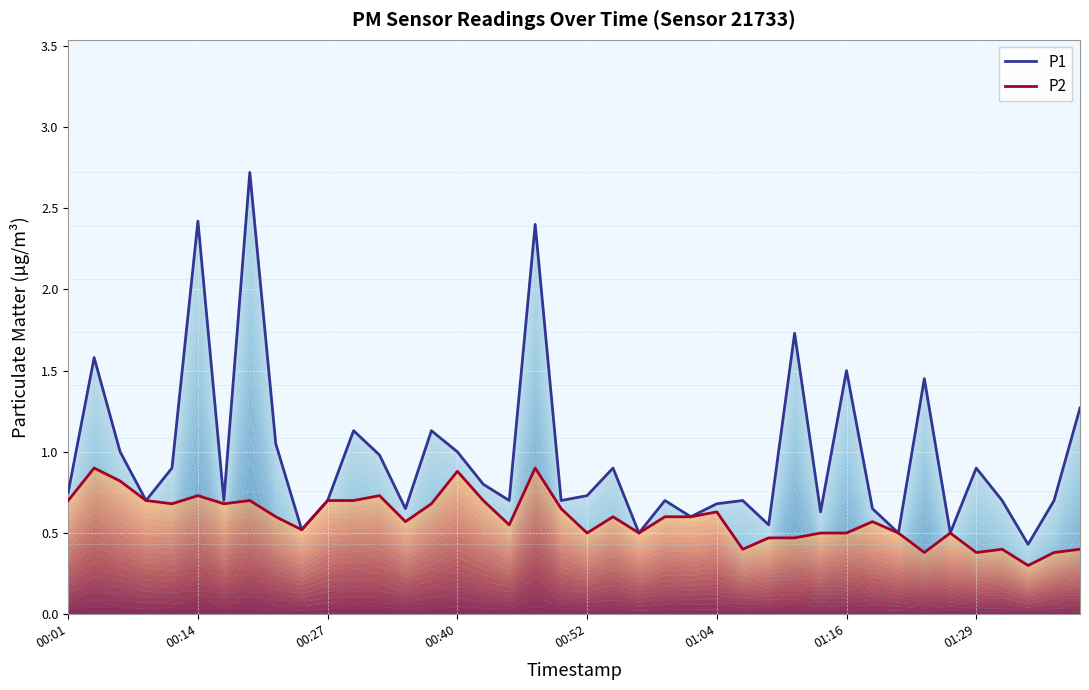

True or false: P2 and P1 intersect in this chart.

False